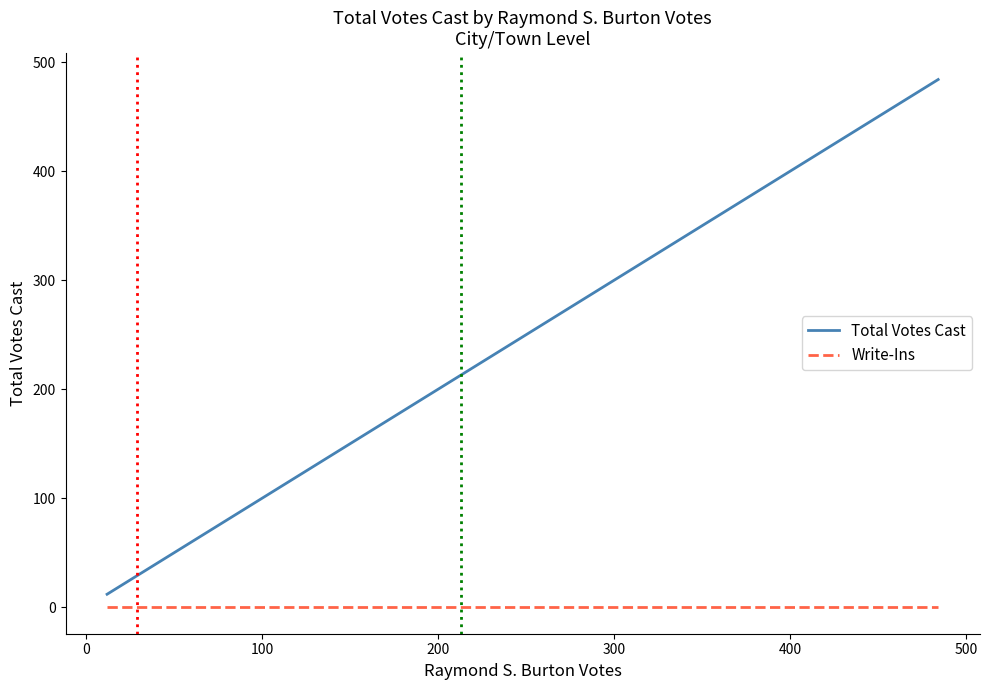

Reading left to right, what are all the values shown in this chart?

Total Votes Cast: 12	29	29	30	67	70	75	89	121	132	147	196	211	213	259	271	344	471	484
Write-Ins: 0	0	0	0	0	0	0	0	0	0	0	0	0	0	0	0	0	0	0